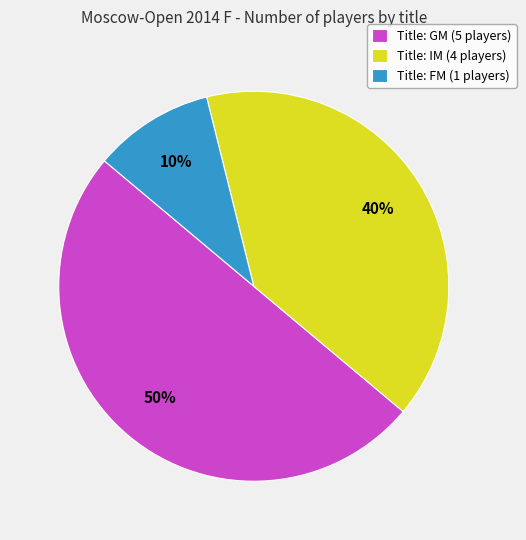

Does Title: FM (1 players) represent more than half of the total?

No